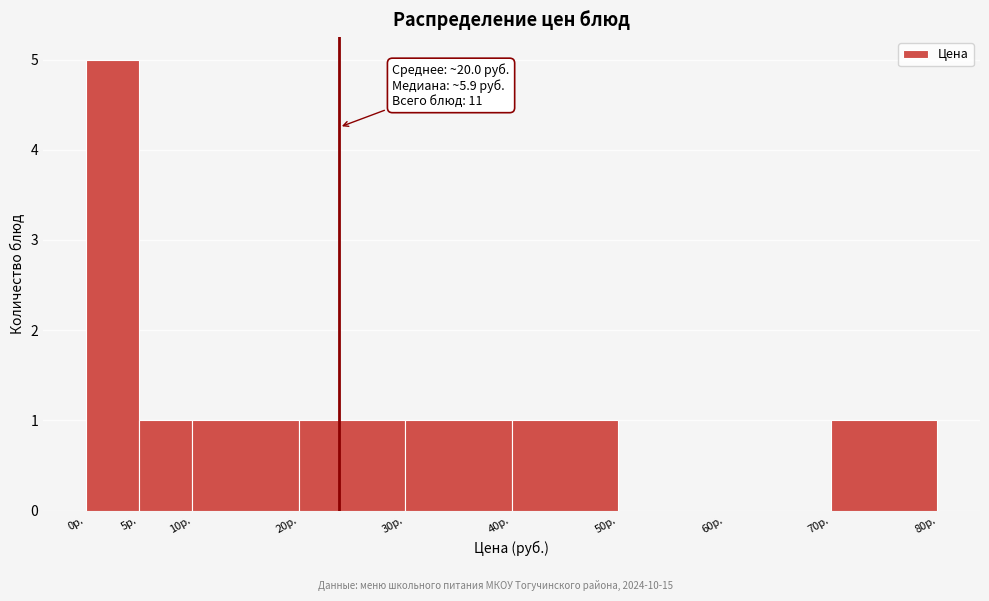

Over which range of the x-axis is the bar tallest?

0 to 5